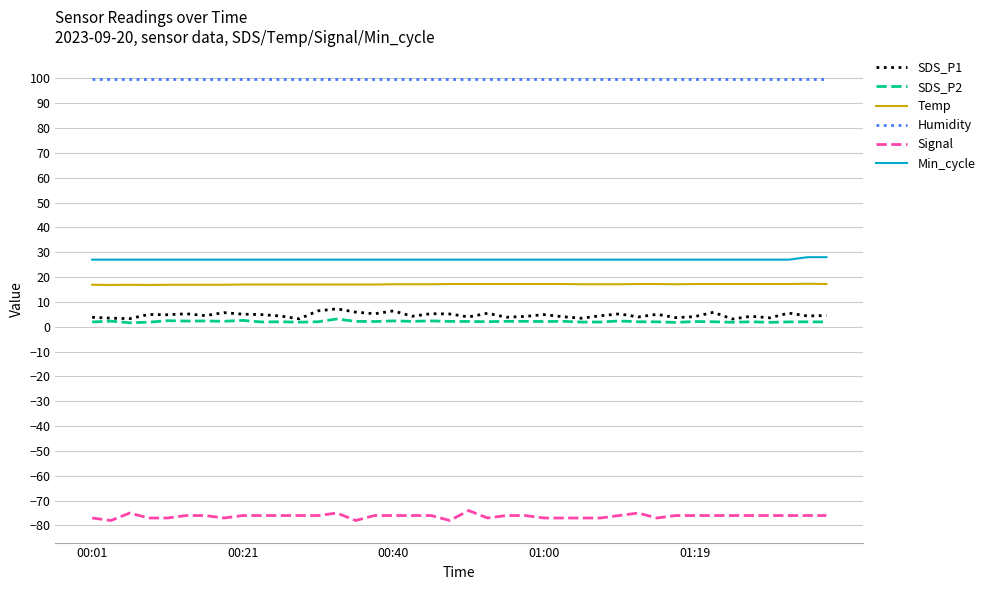

What is the minimum value for Temp?

16.8